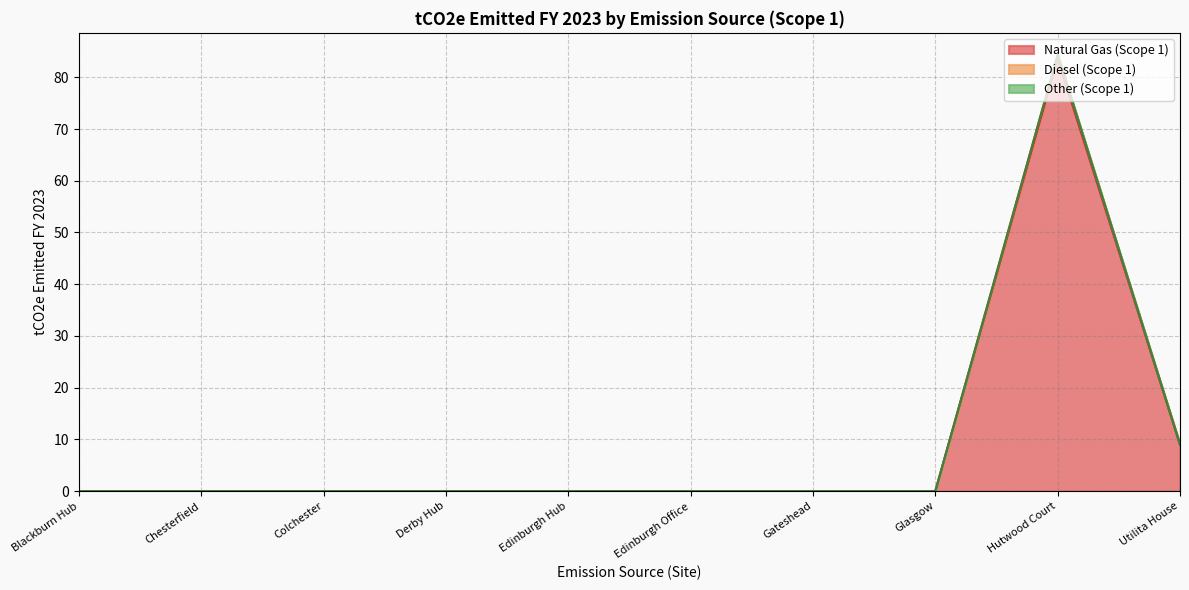

Does the chart have visible grid lines?

Yes